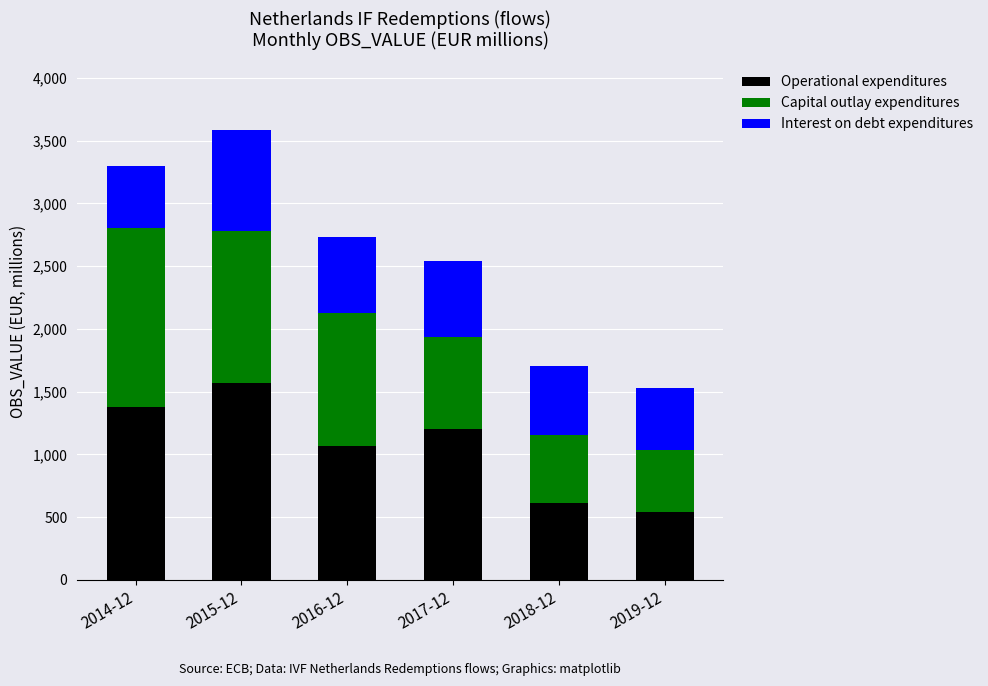

At which category is the sum across all series the highest?

2015-12